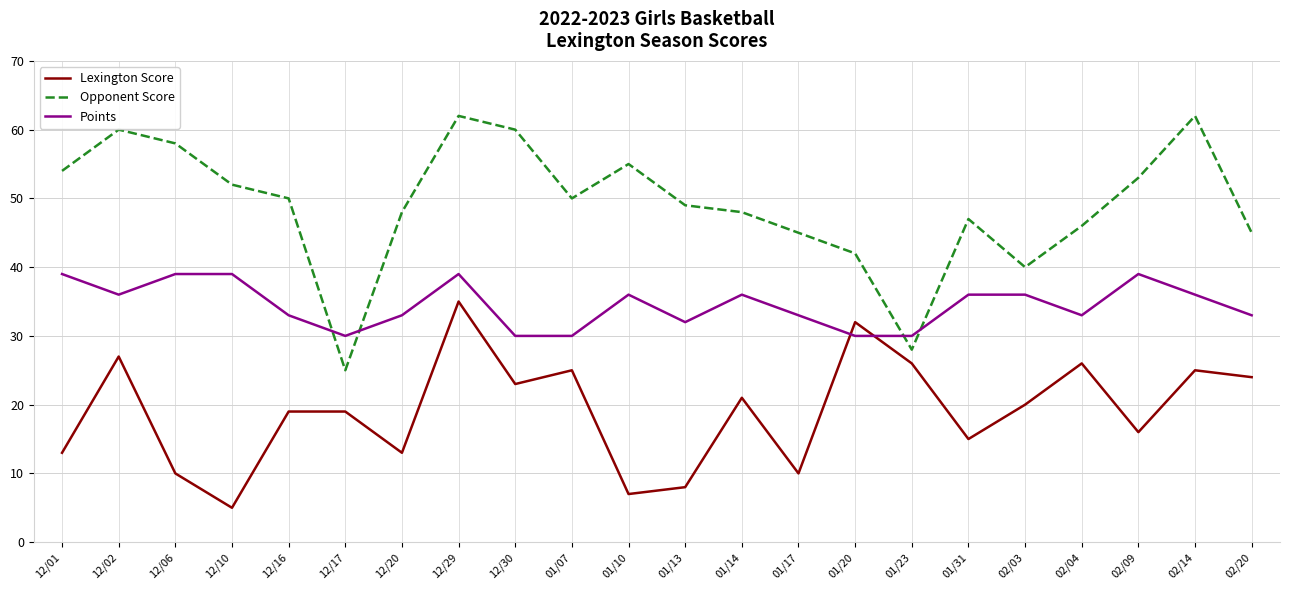

Is it true that Lexington Score equals 10 at 01/17?

True